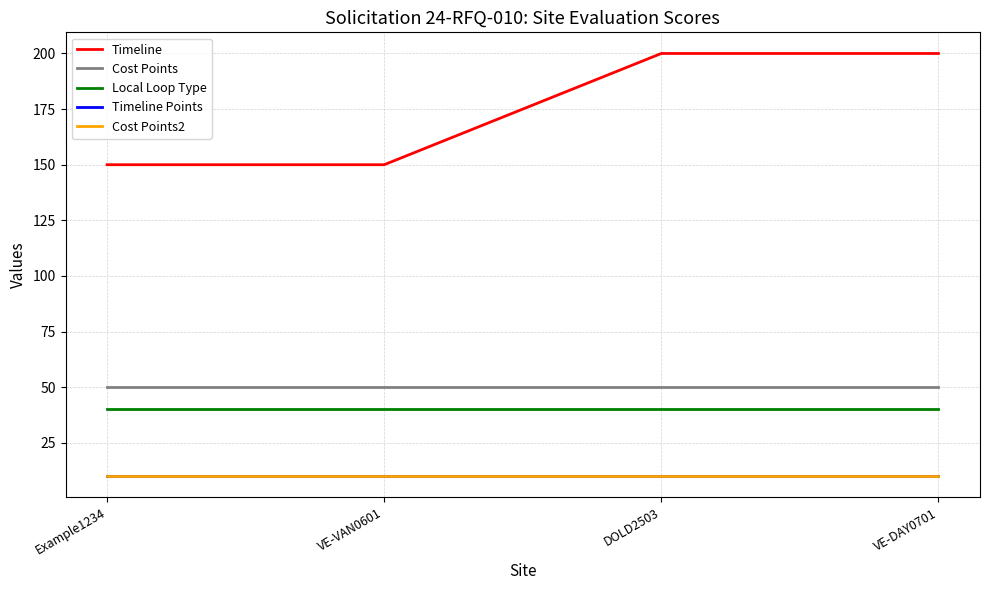

True or false: Local Loop Type and Cost Points cross at least once.

False